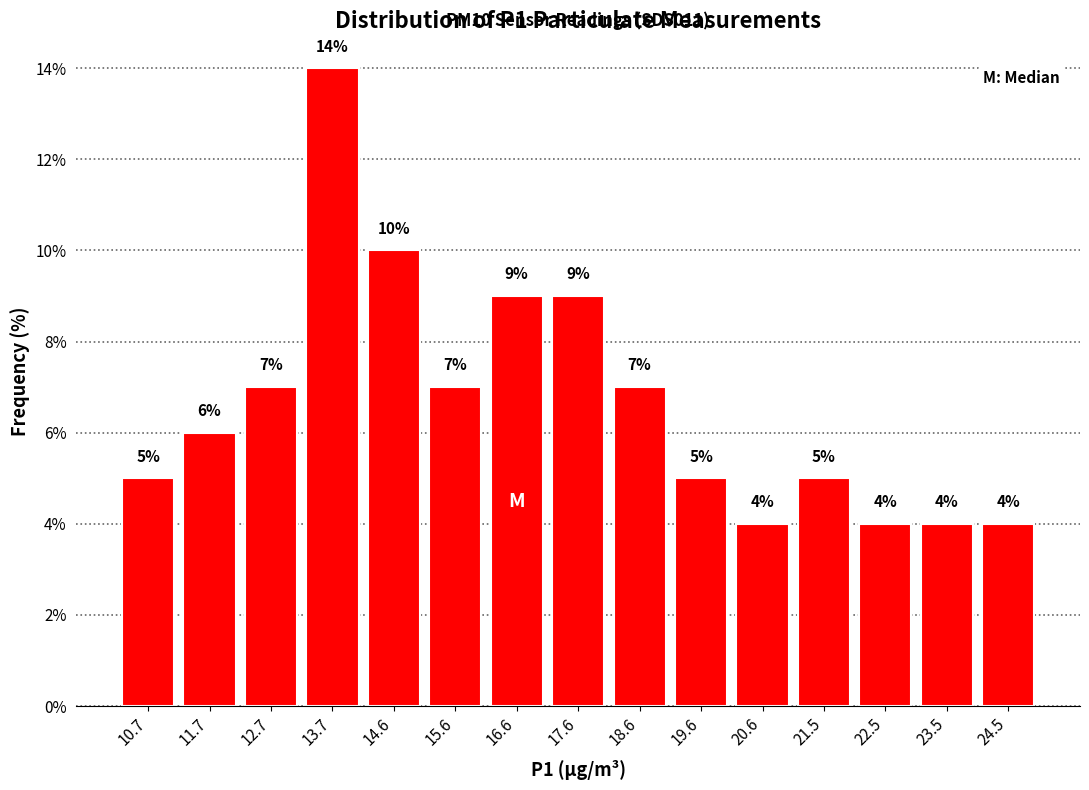

How tall is the bar that spans 13.2 to 14.1 on the x-axis? The bar edges are not printed on the chart, so give them approximately, as read against the axis.

14